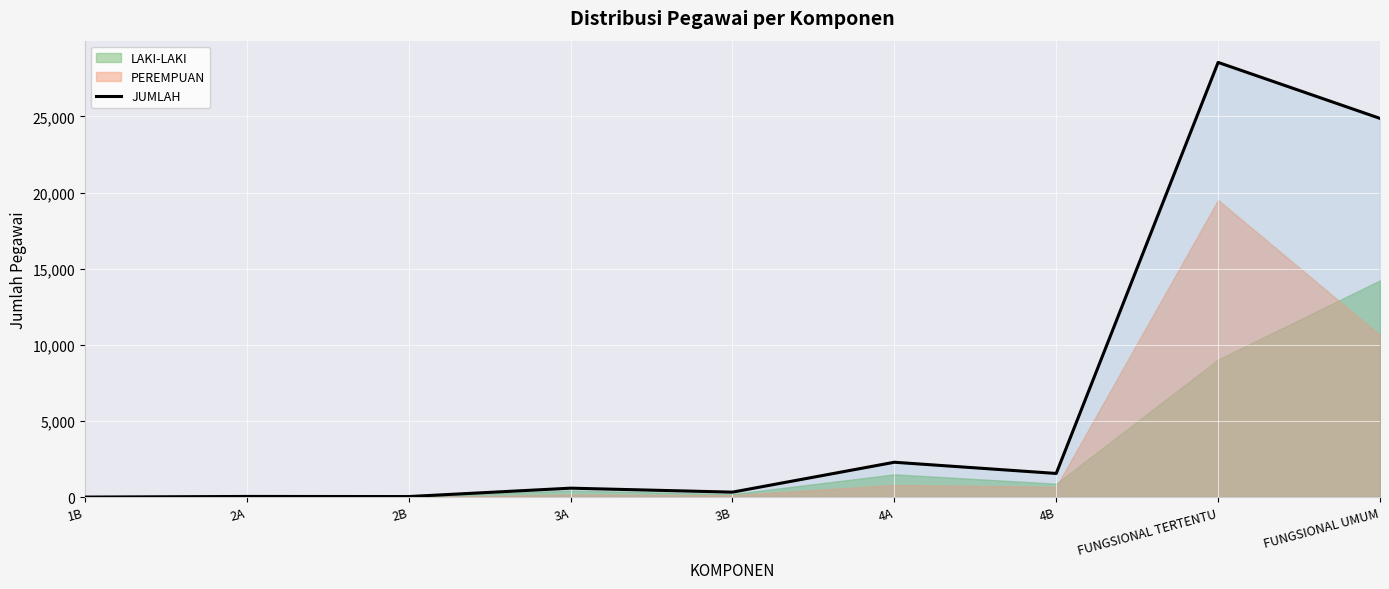

Is it true that the value at 4A is 3493?

False